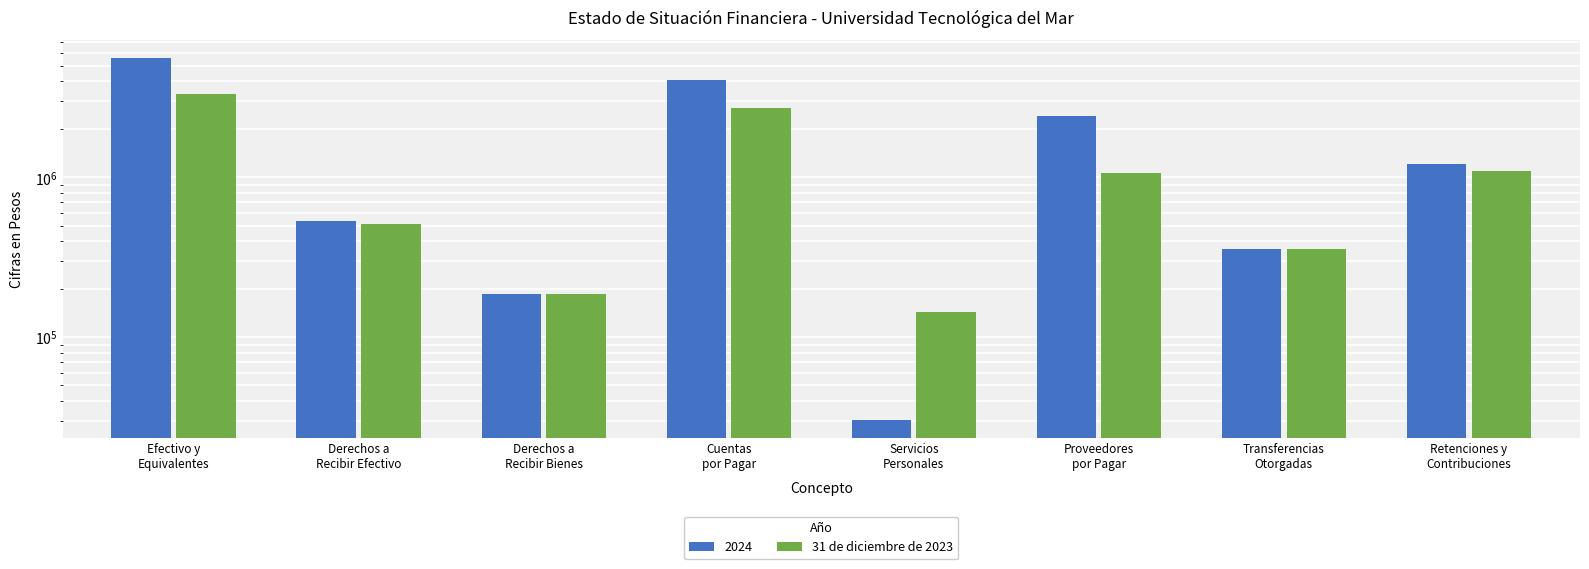

What is the approximate value at Proveedores
por Pagar, to the nearest 100?

1069500